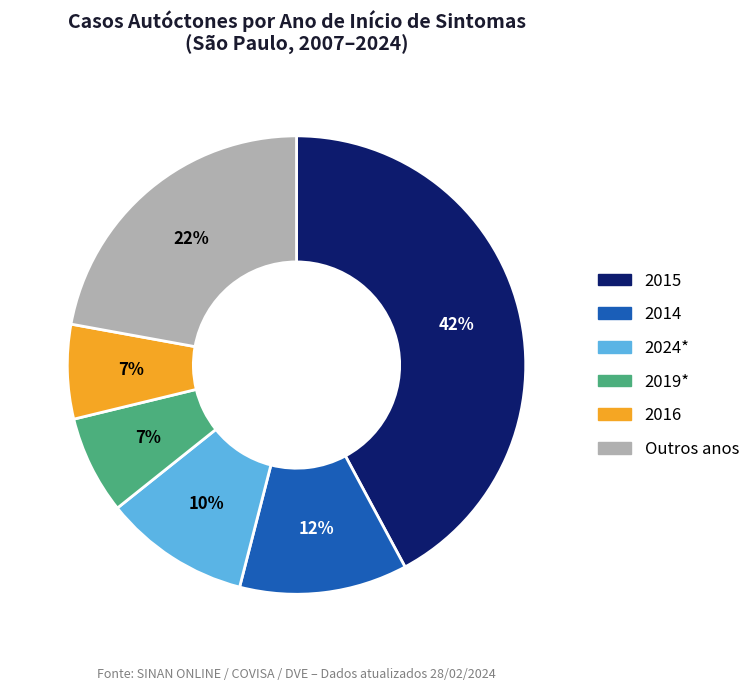

Does 2016 represent more than half of the total?

No